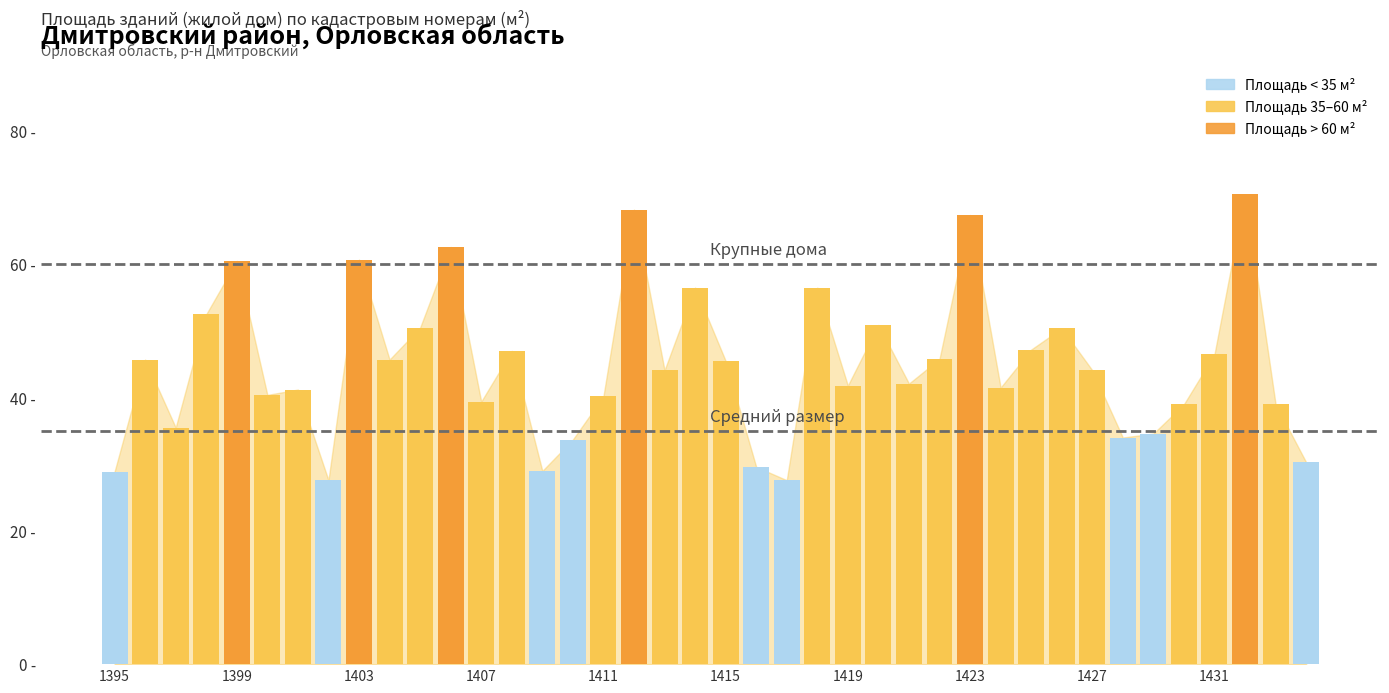

At which category does the chart reach its peak across all series?

1432